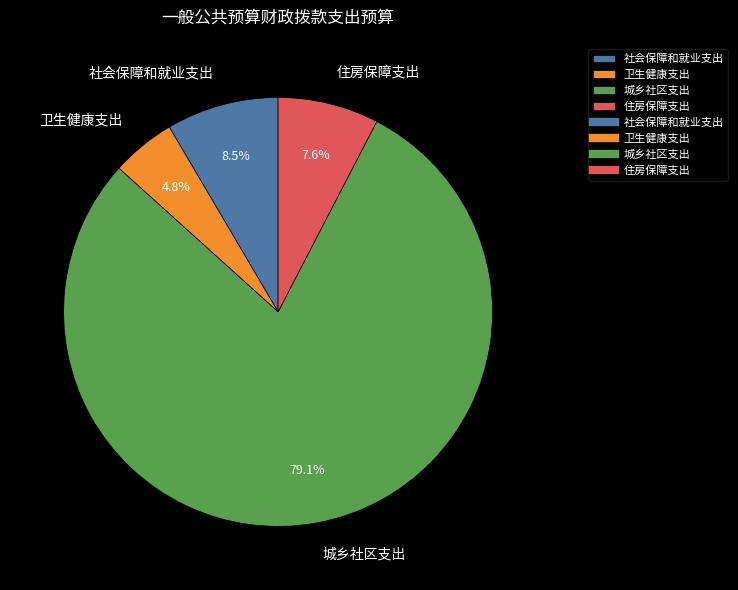

True or false: 社会保障和就业支出 accounts for 1% of the total.

False